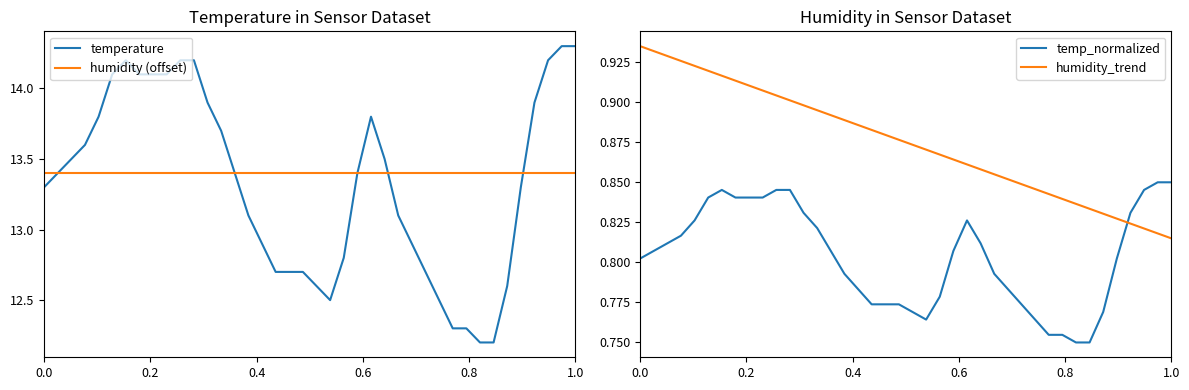

What is the sum of all humidity_trend values?

35.0